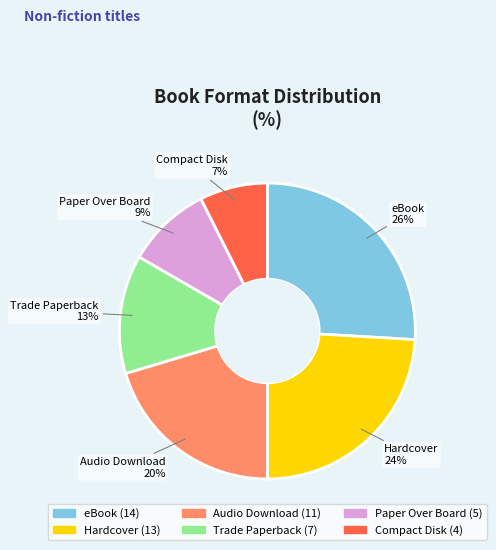

The Paper Over Board slice represents 9% of the pie. True or false?

True